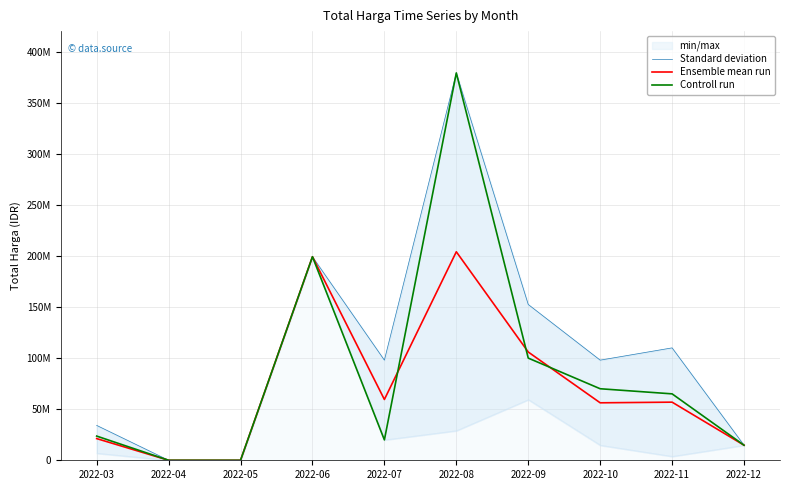

True or false: Ensemble mean run has a value of 52324315 at 2022-09.

False